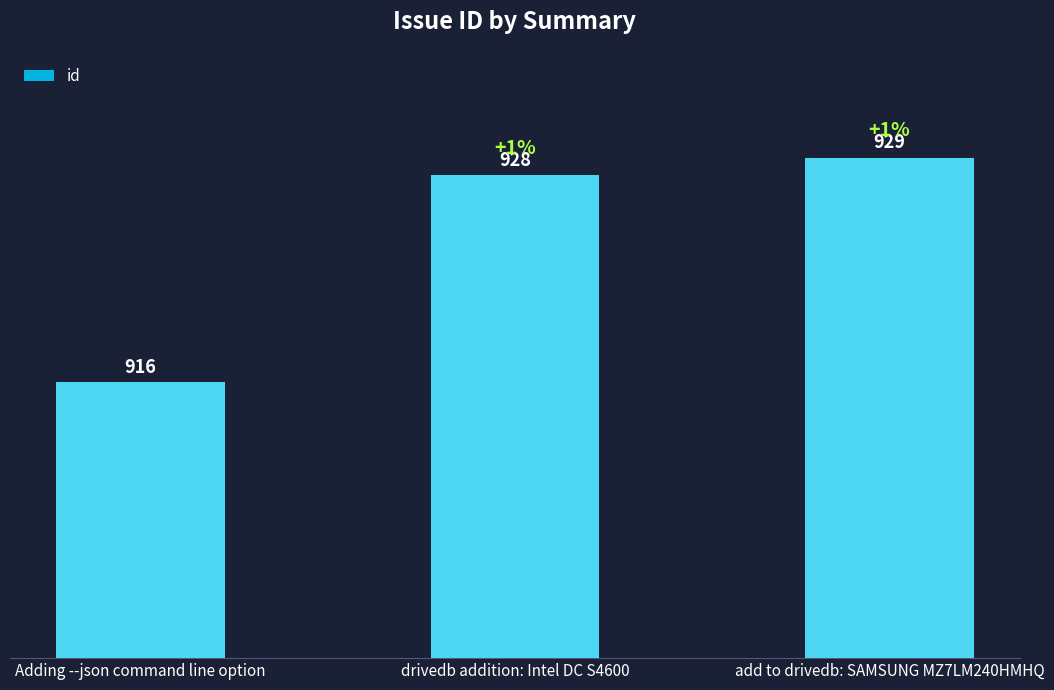

How many distinct data groups are displayed?

1